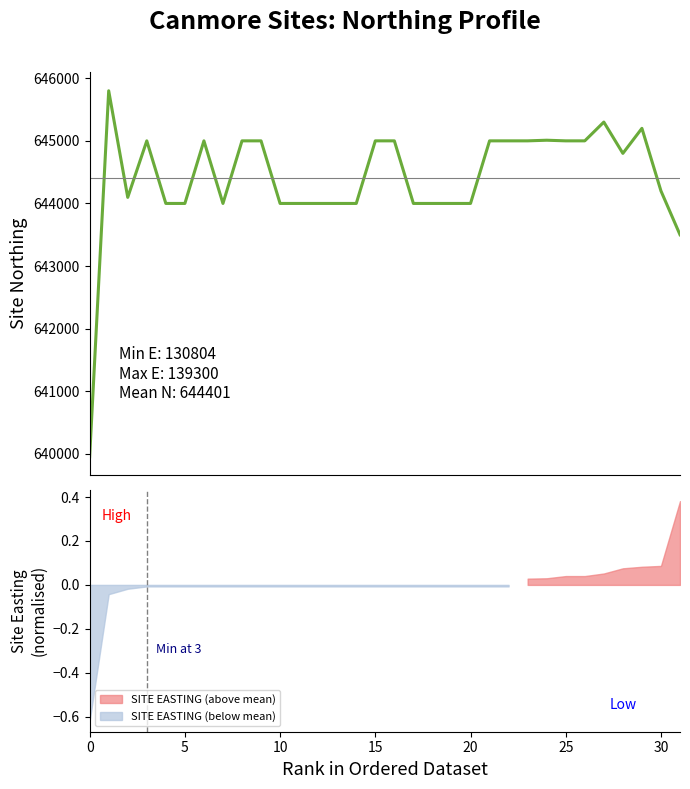

What is the maximum value shown in the chart?

645800